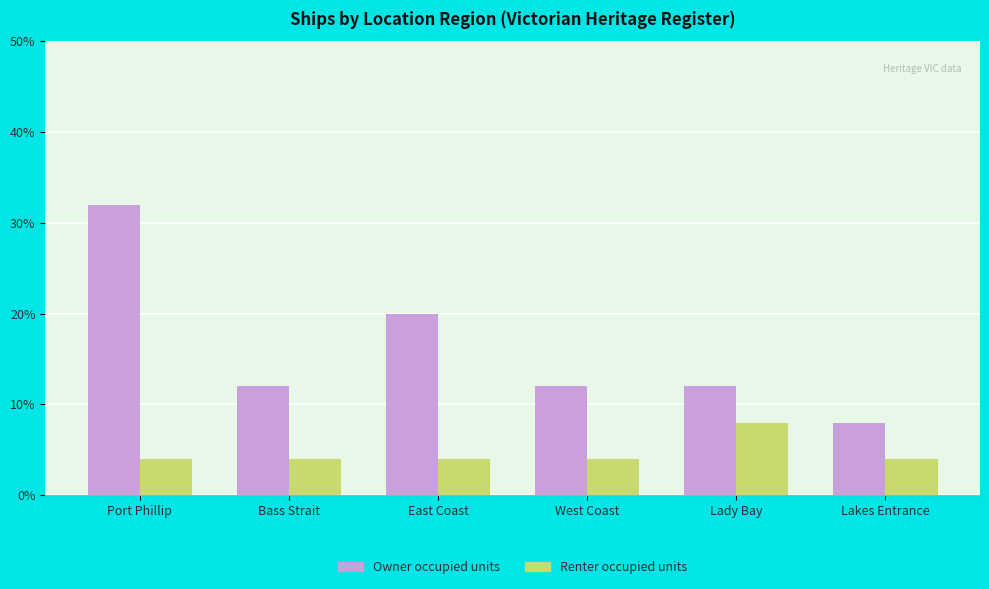

What is the value of the Owner occupied units bar at the 4th from the left?

12